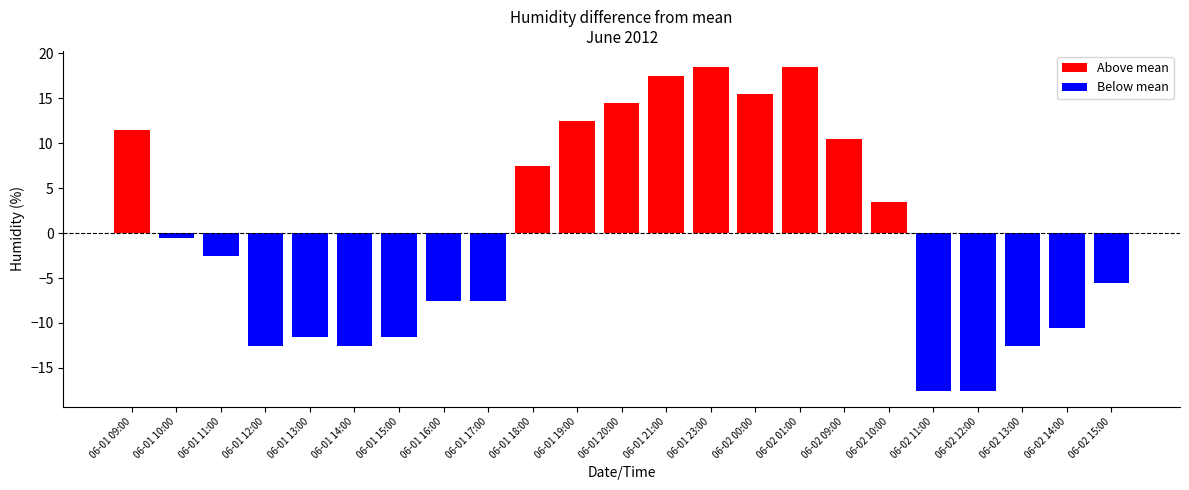

At which label is Above mean closest to 10?

06-02 09:00